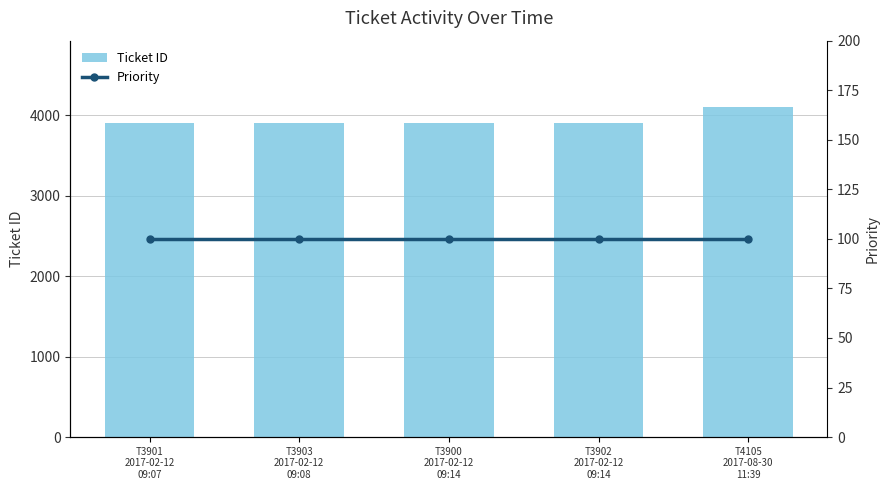

How many values in the Ticket ID series are below 3902?

2